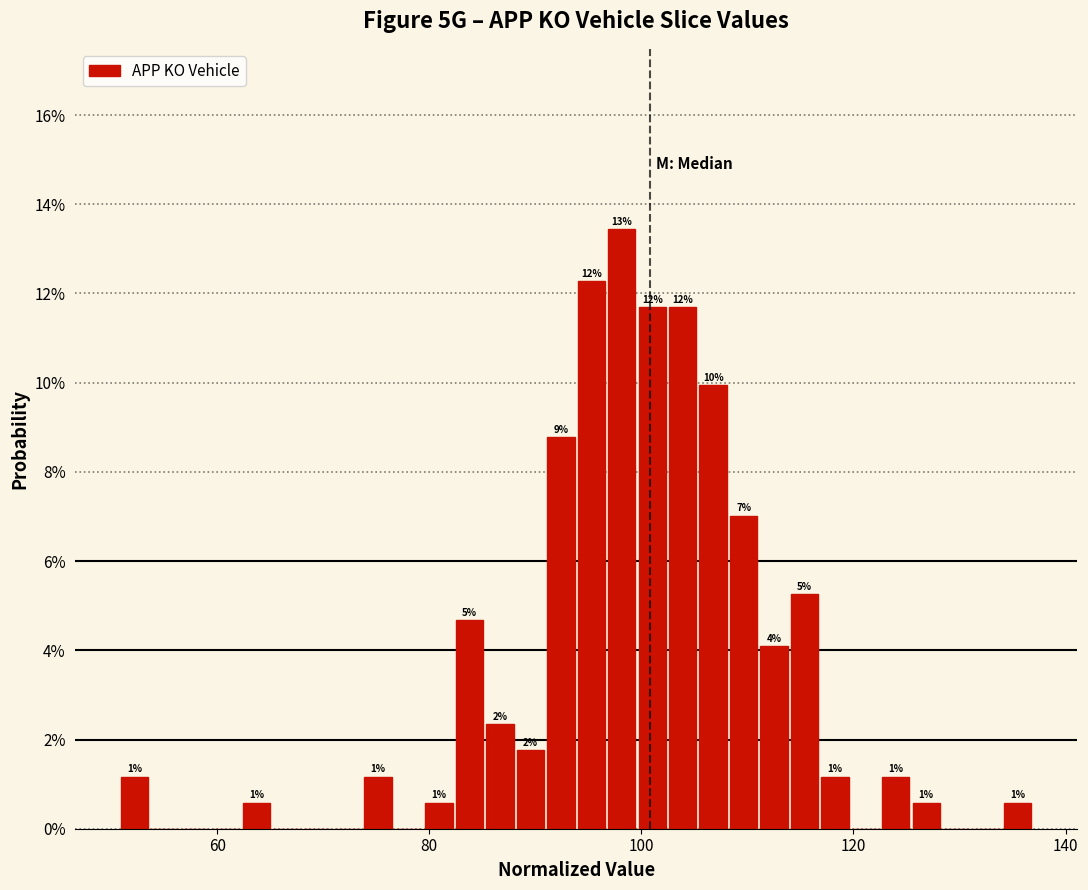

Around what value on the x-axis is the tallest bar? Give the approximate position of its centre, as read against the axis.

98